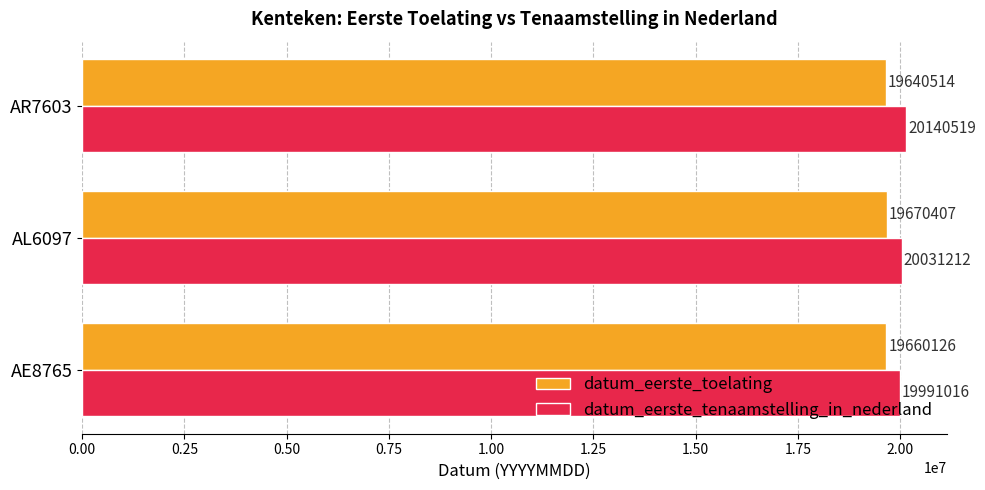

Which series has the widest spread of values?

datum_eerste_tenaamstelling_in_nederland